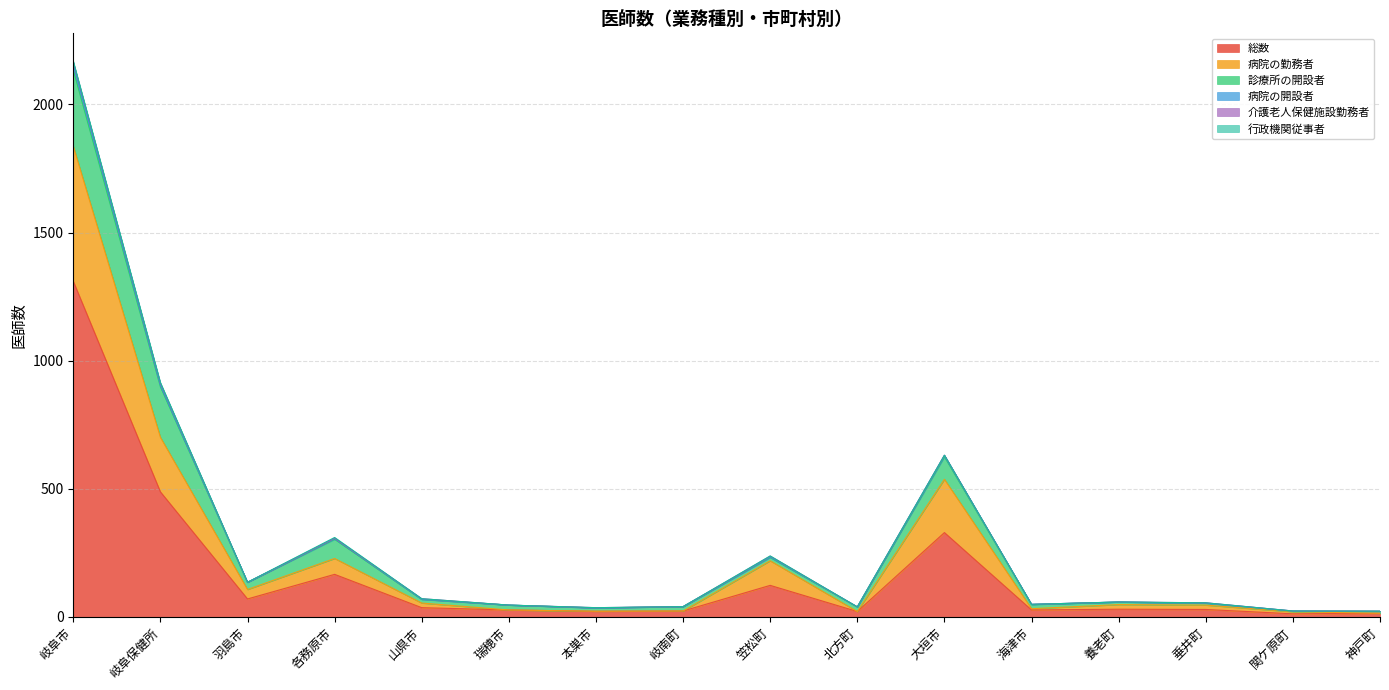

At which category is the sum across all series the highest?

岐阜市